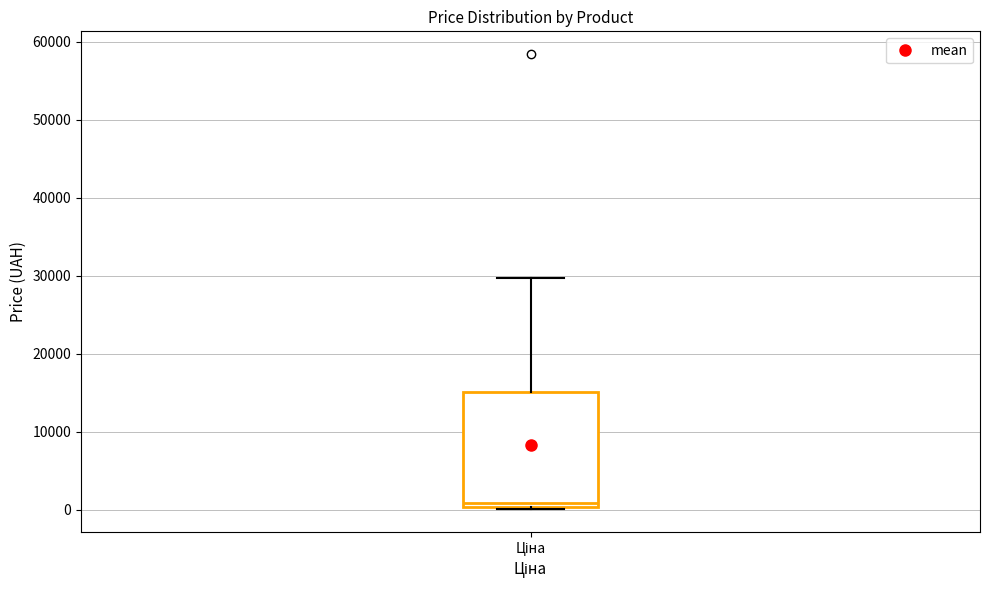

Transcribe this box plot: give where the median line is, the range the box spans, and where the two whiskers end, as read against the y-axis. The values are not printed on the chart, so give them approximately, as read against the axis.

median 1000, box 0 to 15000, whiskers 0 (just below the box's lower edge) to 30000